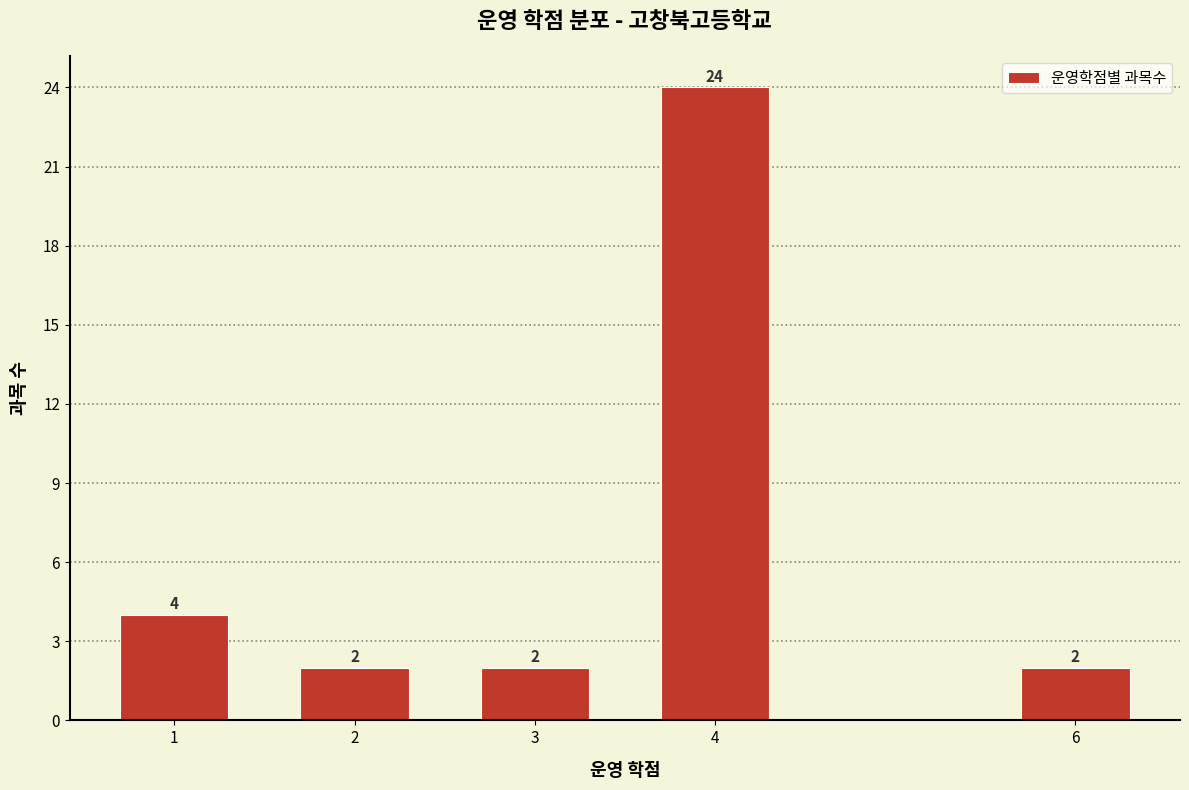

Reading left to right, what are all the values shown in this chart?

4	2	2	24	2